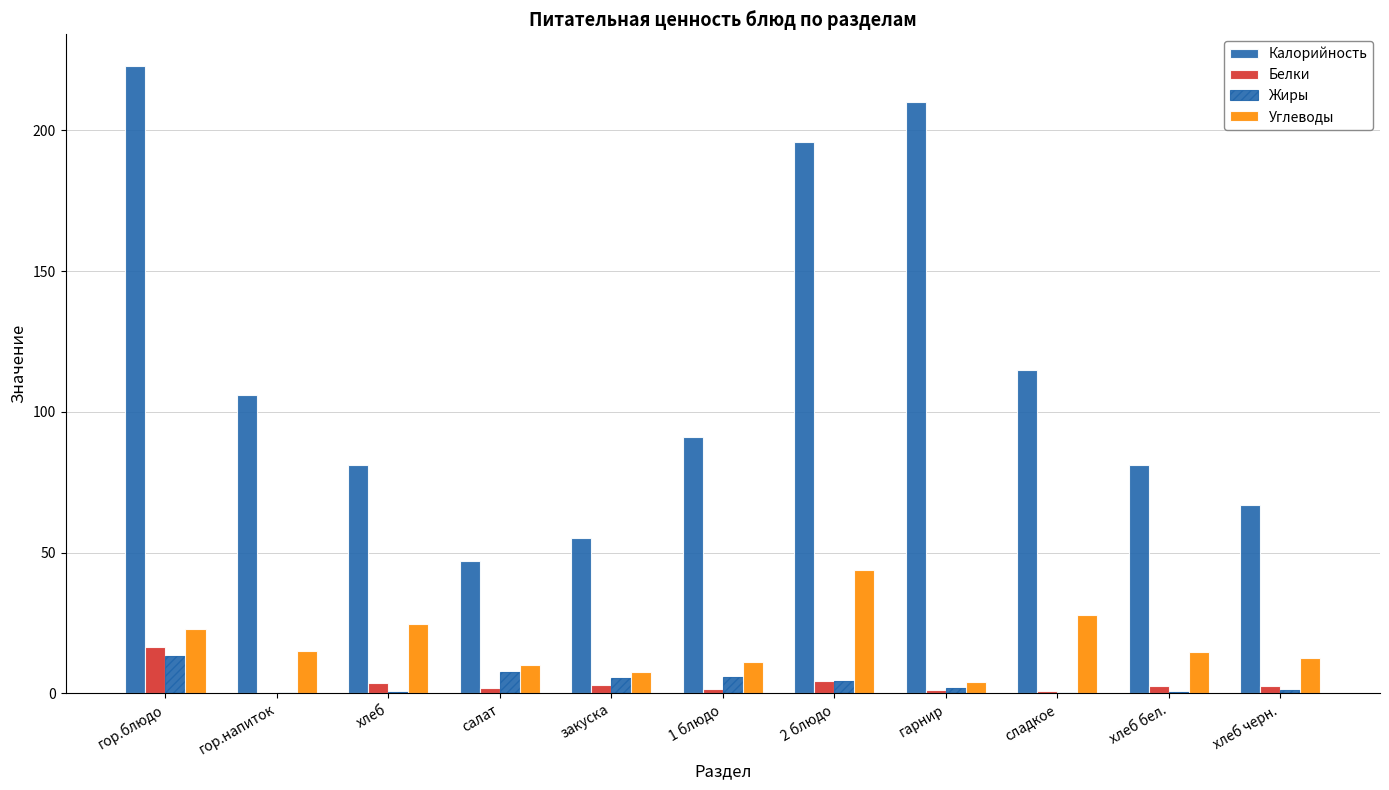

How many distinct data groups are displayed?

4